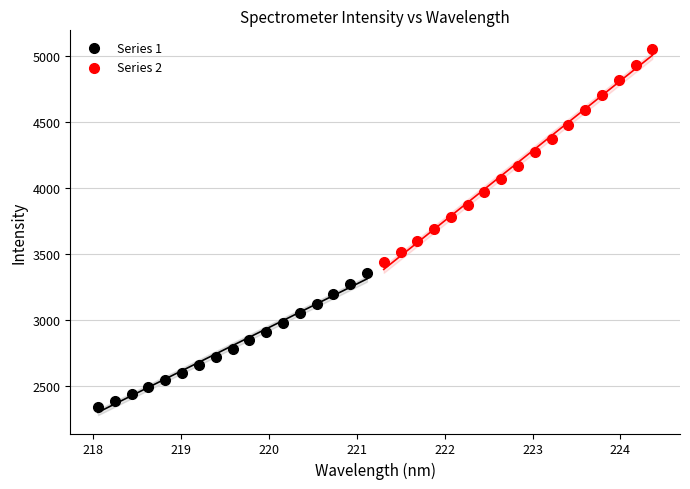

Which series reaches the minimum Y coordinate?

Series 1